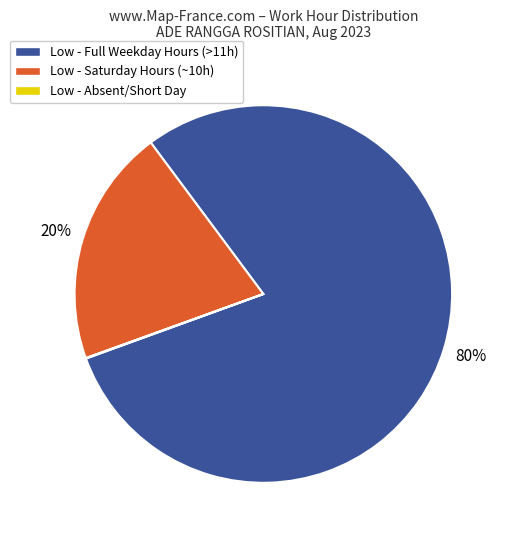

Is there any slice that represents more than half of the pie?

Yes